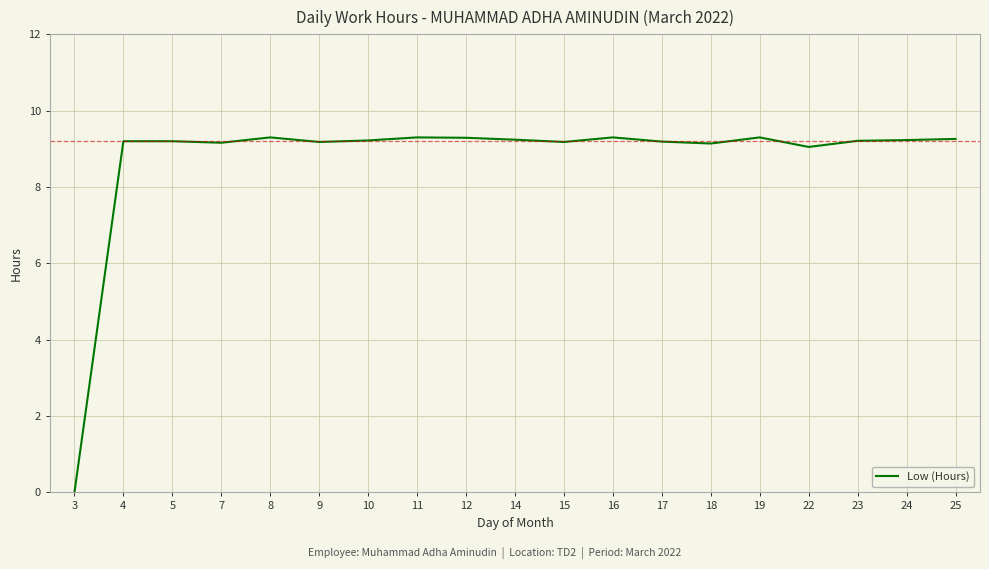

Where is the data nearest to the value 4?

3